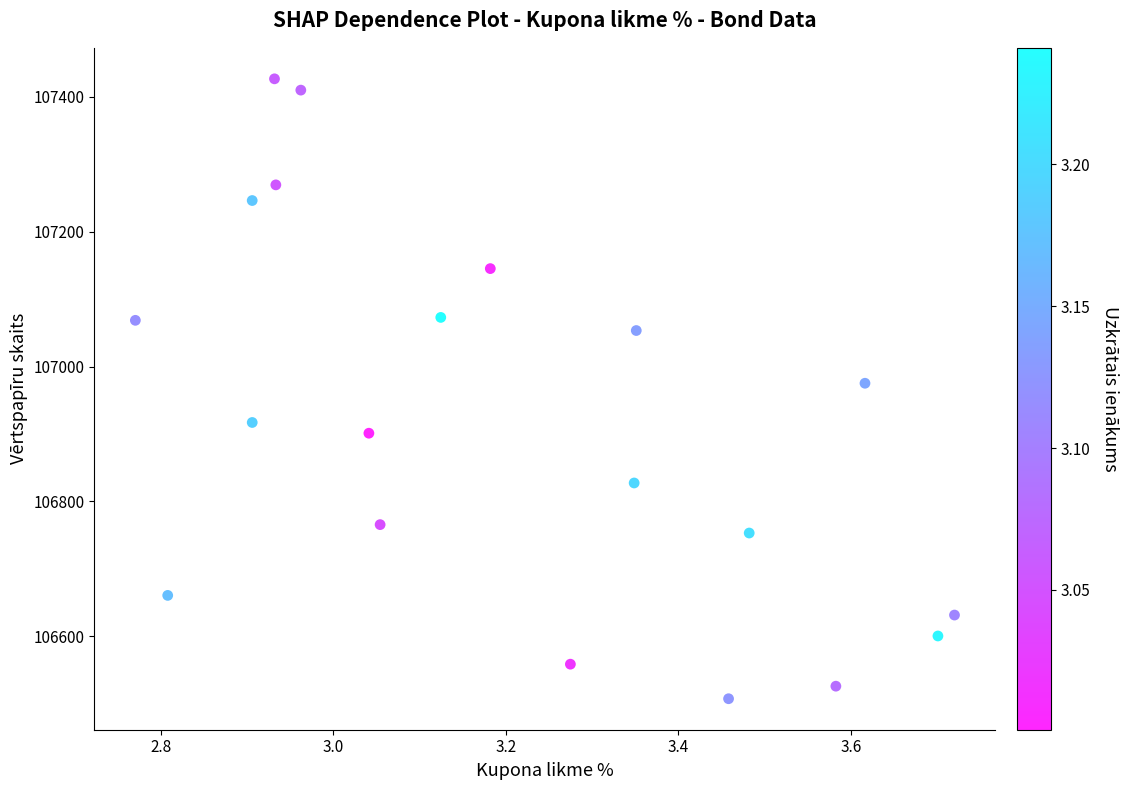

What is the range of X values (max minus min)?

0.9